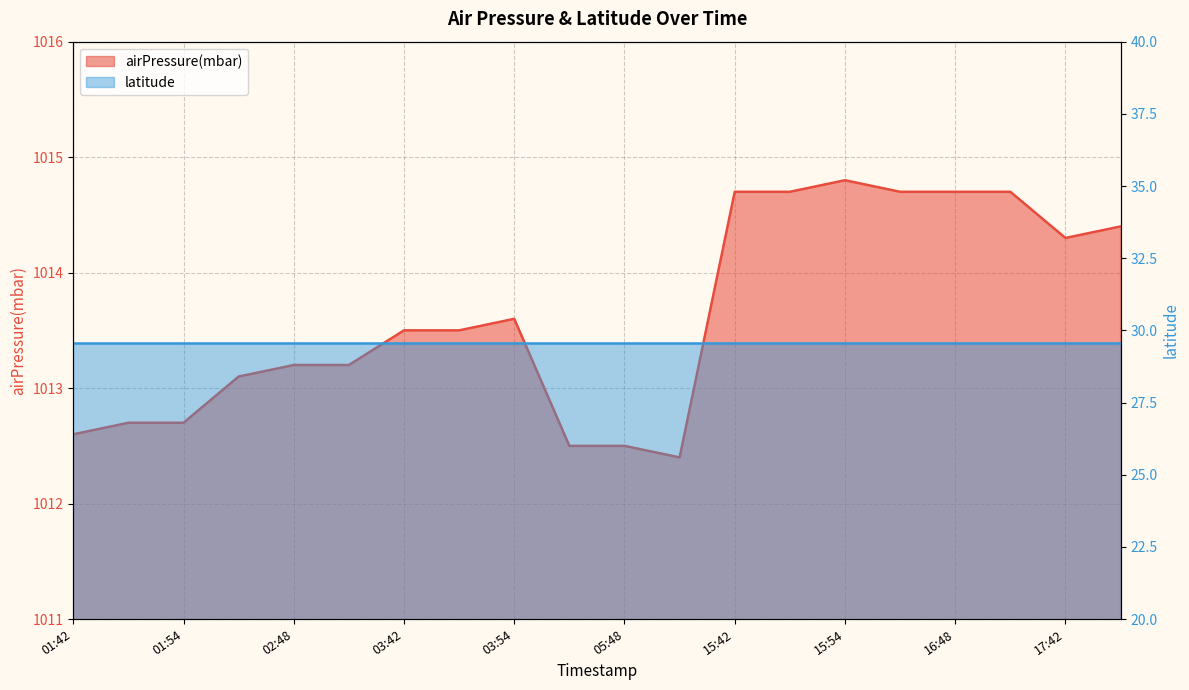

Rank the categories by value from lowest to highest.

2023-05-01T05:54, 2023-05-01T05:42, 2023-05-01T05:48, 2023-05-01T01:42, 2023-05-01T01:48, 2023-05-01T01:54, 2023-05-01T02:42, 2023-05-01T02:48, 2023-05-01T02:54, 2023-05-01T03:42, 2023-05-01T03:48, 2023-05-01T03:54, 2023-05-01T17:42, 2023-05-01T17:48, 2023-05-01T15:42, 2023-05-01T15:48, 2023-05-01T16:42, 2023-05-01T16:48, 2023-05-01T16:54, 2023-05-01T15:54